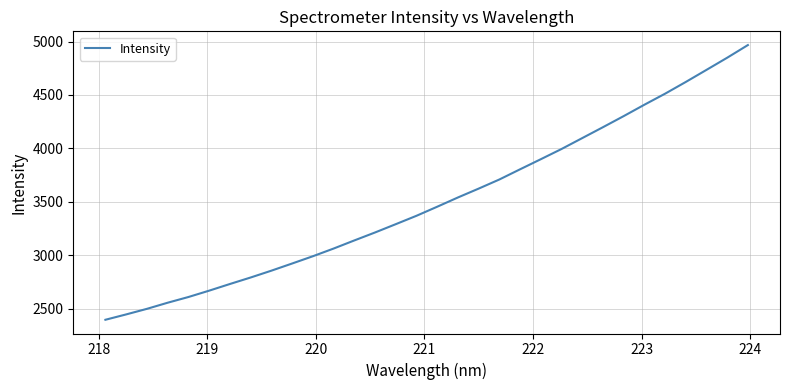

How many lines are shown in the chart?

1